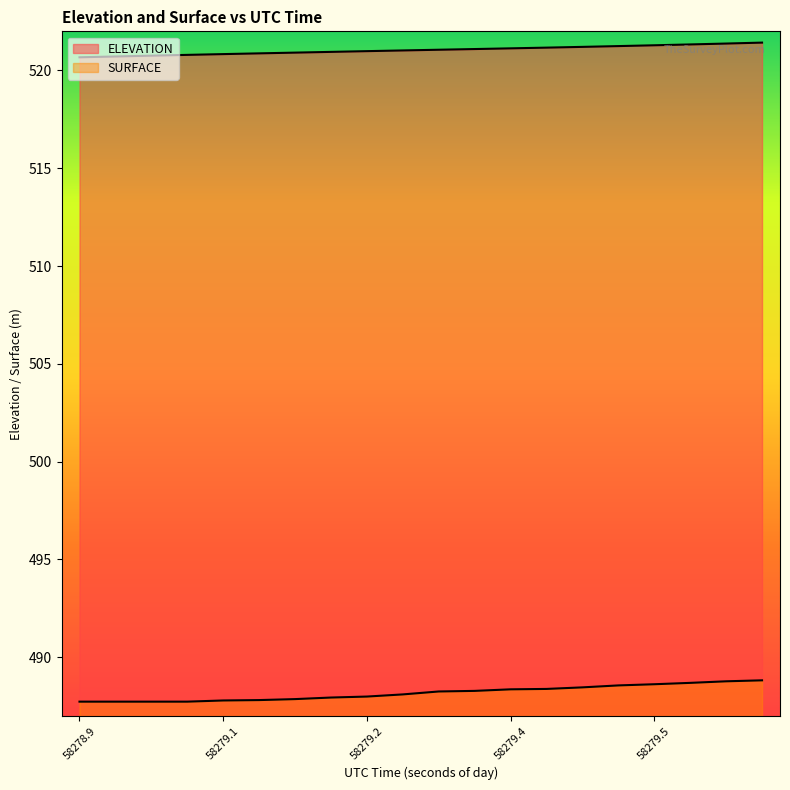

Between 58278.9341 and 58279.4256, which series saw the biggest shift?

SURFACE